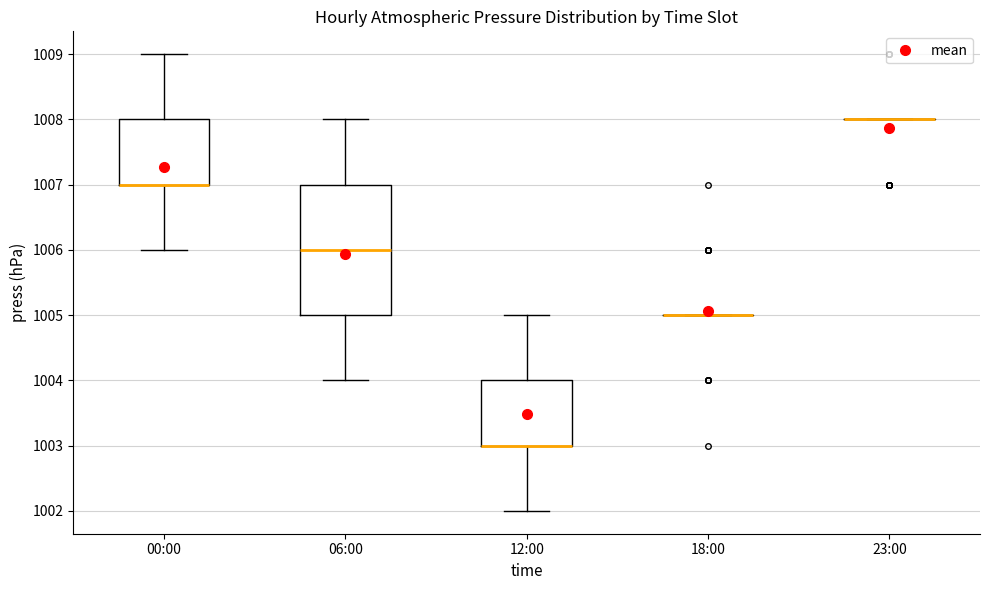

Reading left to right, read every box against the y-axis: the position of its median line, the range the box covers, and the ends of its whiskers. The values are not printed on the chart, so give them approximately, as read against the axis.

00:00: median 1007 (drawn on the box's lower edge), box 1007 to 1008, whiskers 1006 to 1009
06:00: median 1006, box 1005 to 1007, whiskers 1004 to 1008
12:00: median 1003 (drawn on the box's lower edge), box 1003 to 1004, whiskers 1002 to 1005
18:00: box collapsed to a line at 1005, whiskers 1005 to 1005
23:00: box collapsed to a line at 1008, whiskers 1008 to 1008